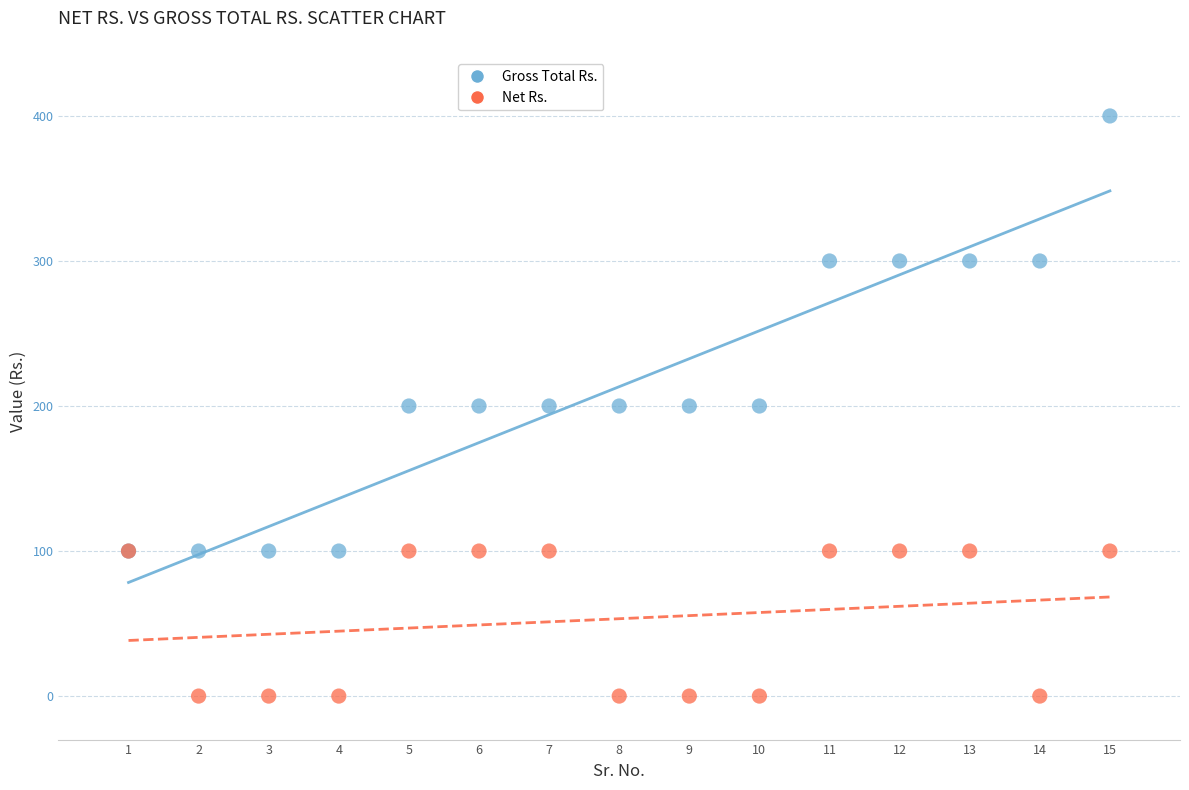

Which series reaches the maximum Y coordinate?

Gross Total Rs.